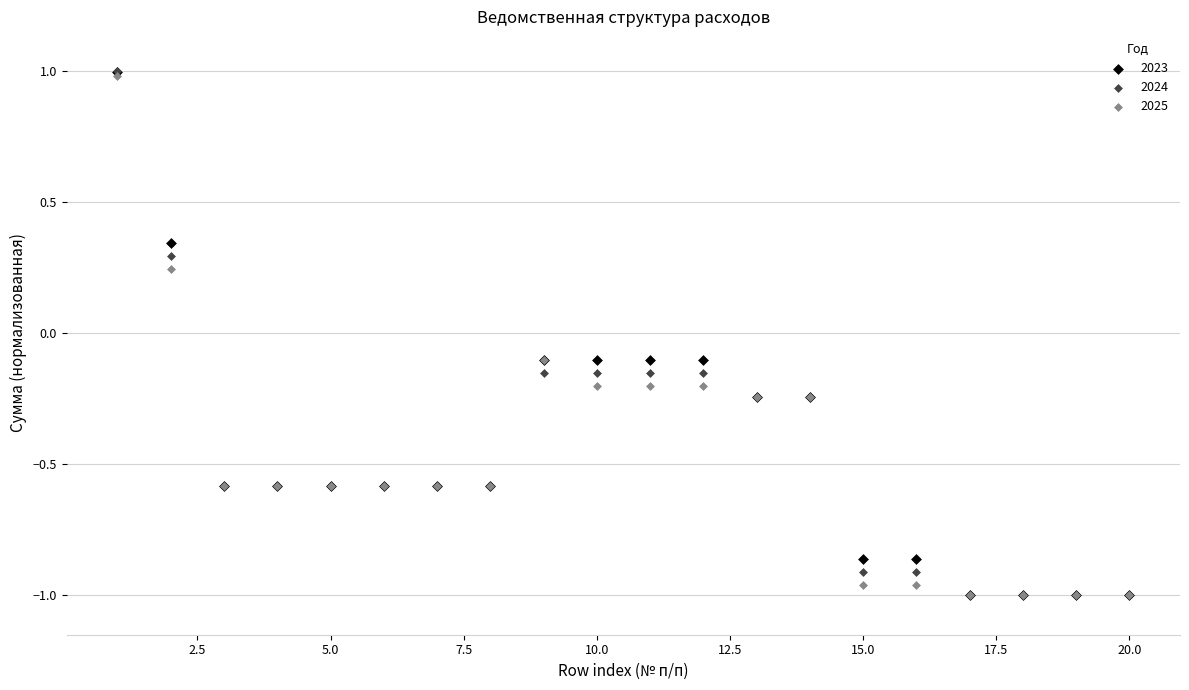

What are all the series names shown in the legend?

2023, 2024, 2025